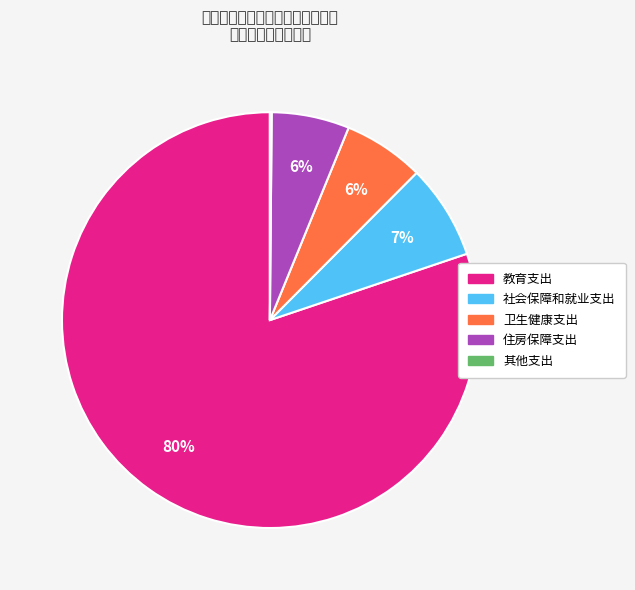

Approximately how many times larger is the value at 住房保障支出 compared to 卫生健康支出?

1.0